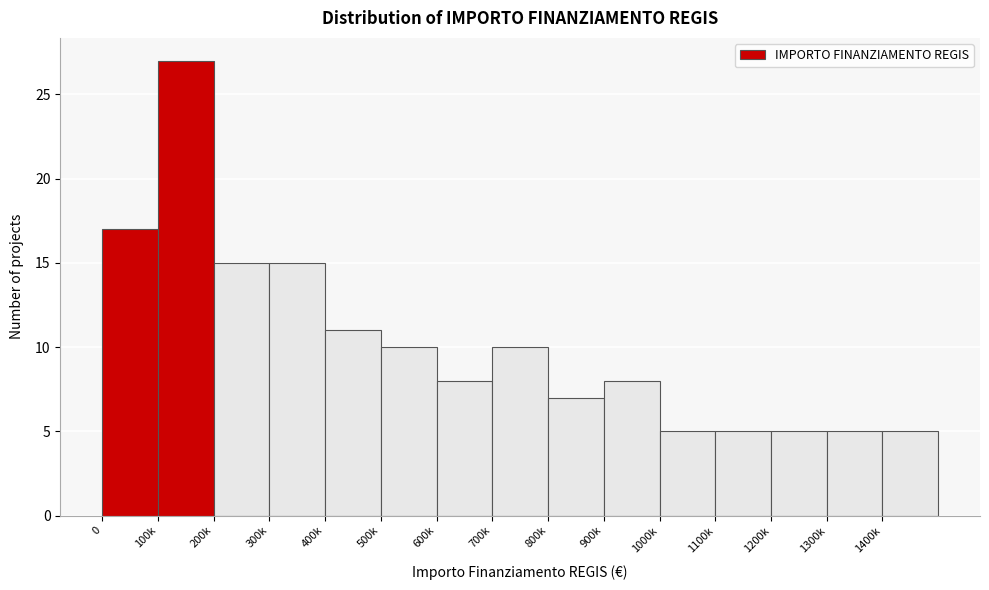

Reading left to right, list all the values displayed in this chart.

17	27	15	15	11	10	8	10	7	8	5	5	5	5	5